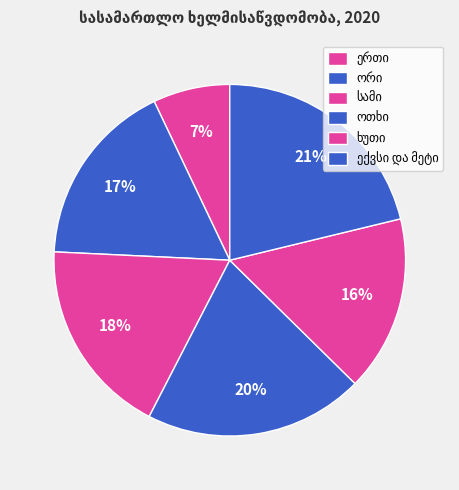

Count the number of slices in the pie.

6